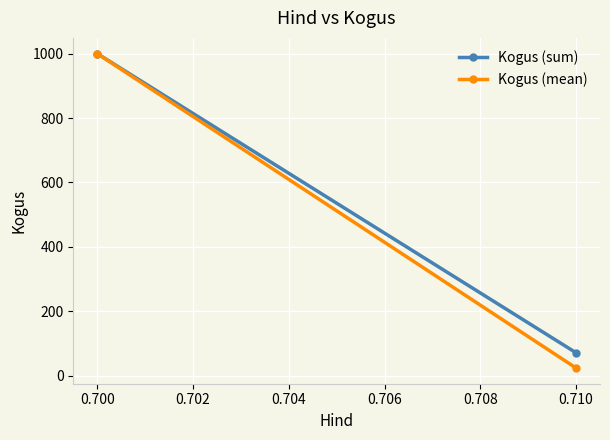

What is the maximum value for Kogus (sum)?

1000.0